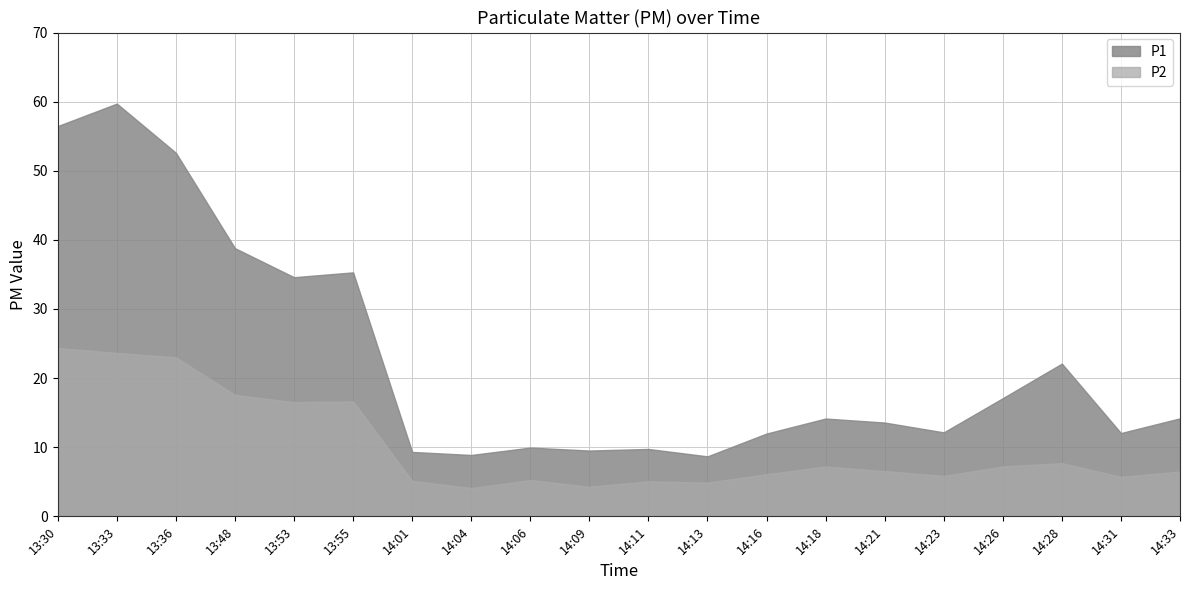

How many data points in P1 are less than 14?

10